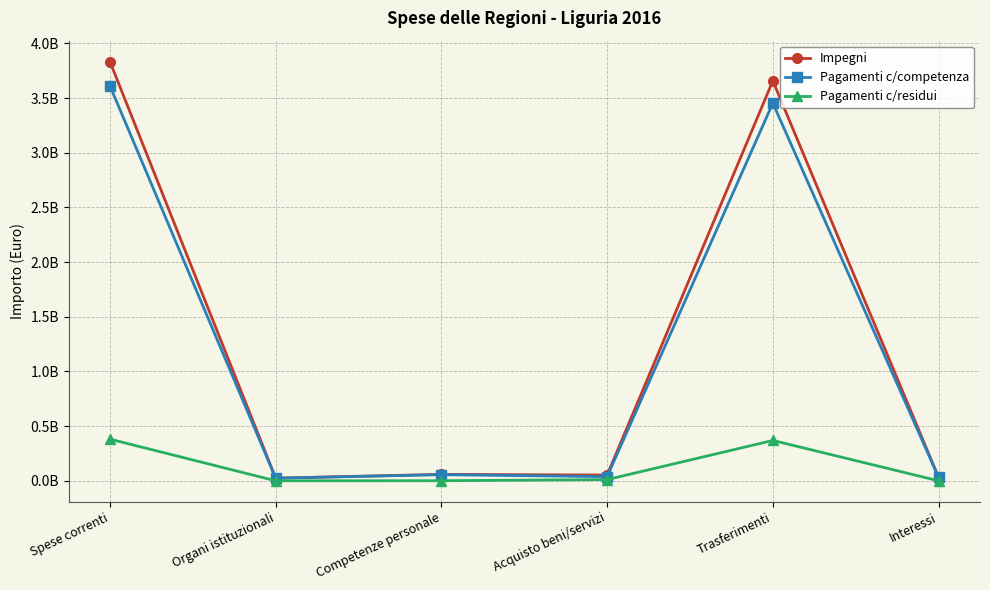

What is the label of the 5th point from the right?

Organi istituzionali